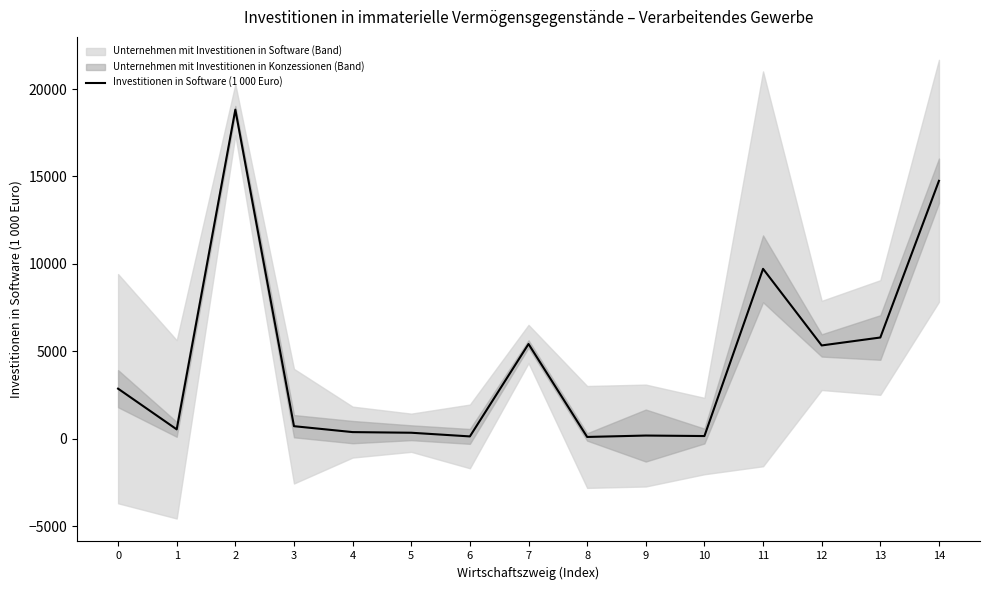

How many points are higher than both their immediate neighbors (excluding endpoints)?

4